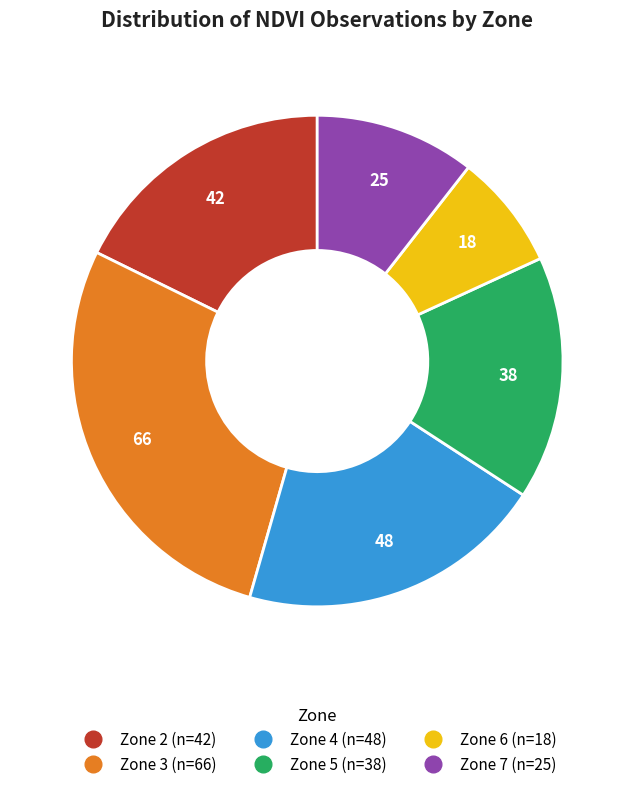

The Zone 3 slice represents 19% of the pie. True or false?

False